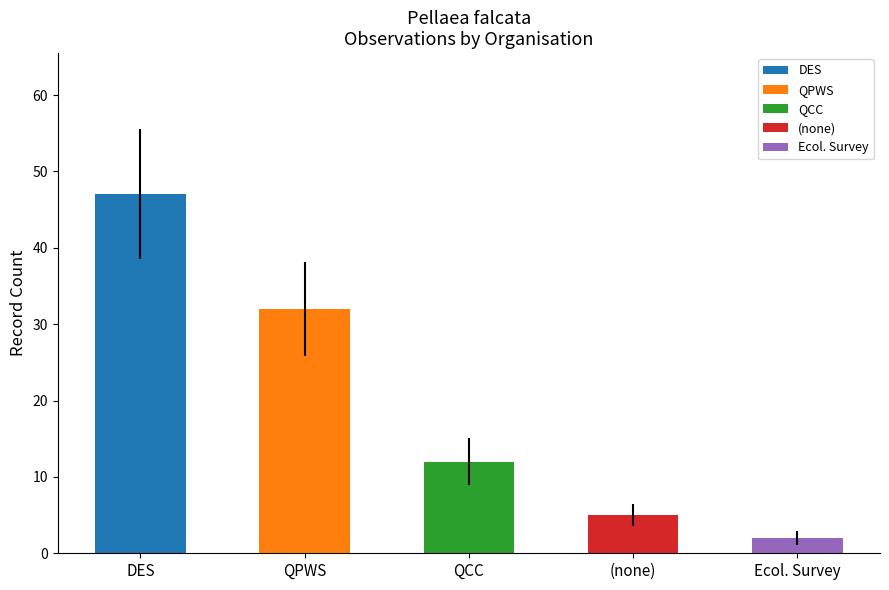

Reading right to left, list all the values displayed in this chart.

2	5	12	32	47